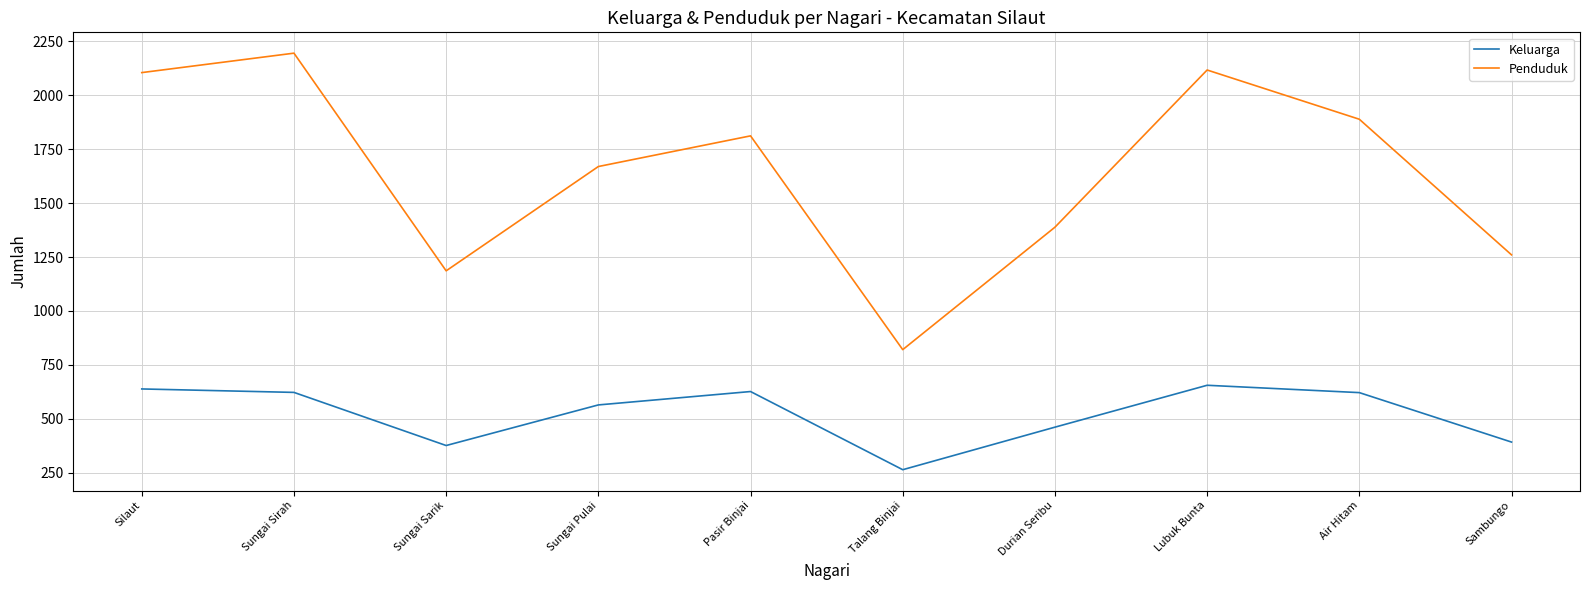

Which series has the largest total across all categories?

Penduduk